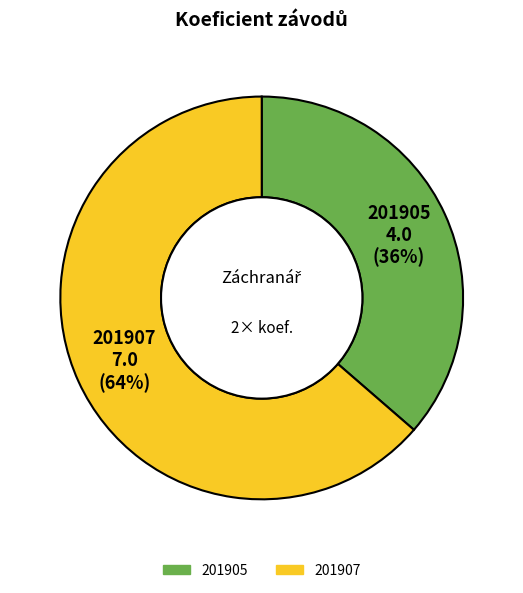

Which slice is the largest?

201907